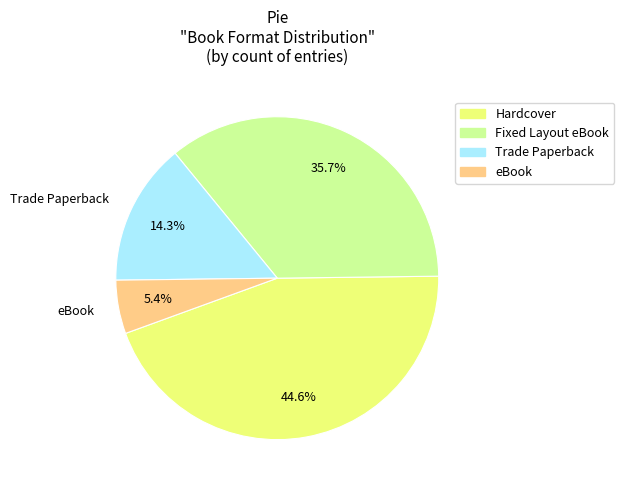

To the nearest percent, what is the average slice percentage?

25%